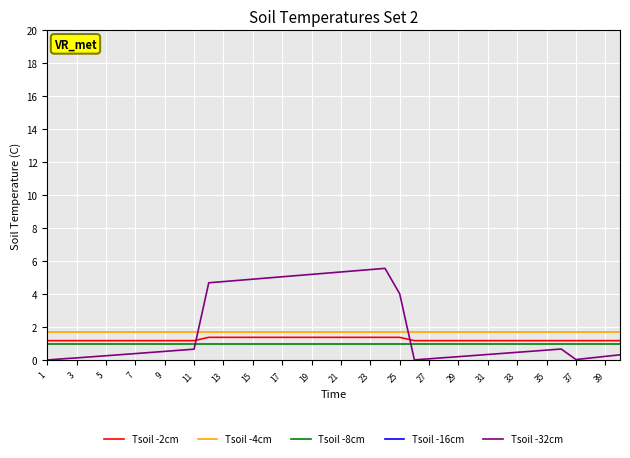

True or false: Tsoil -16cm and Tsoil -4cm intersect in this chart.

False